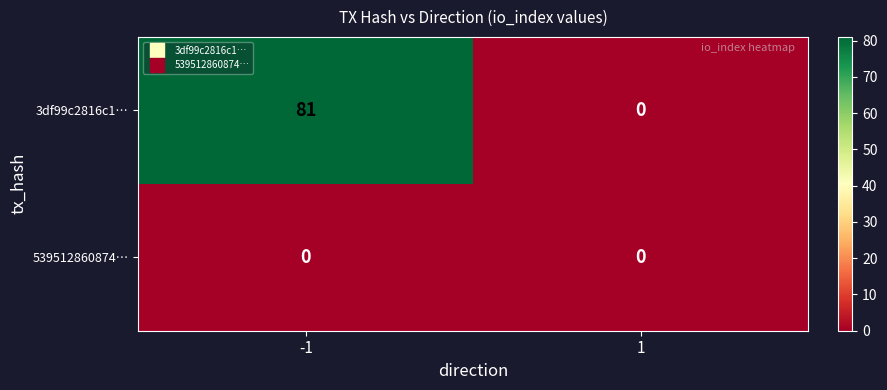

Reading left to right, transcribe all the data shown in this chart.

3df99c2816c1…: 81	0
539512860874…: 0	0